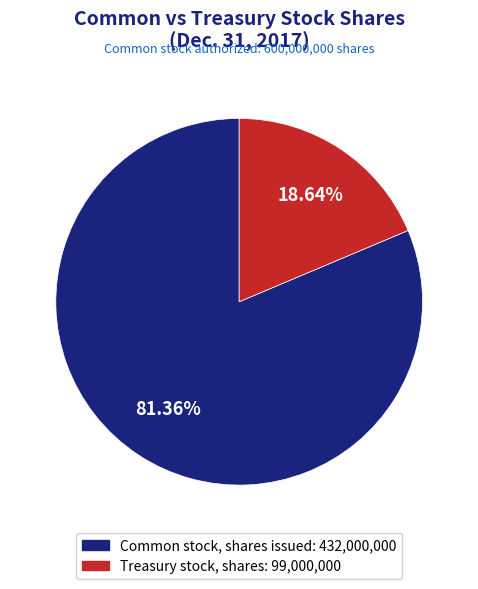

How much of the chart is everything except Treasury stock, shares?

81.4%